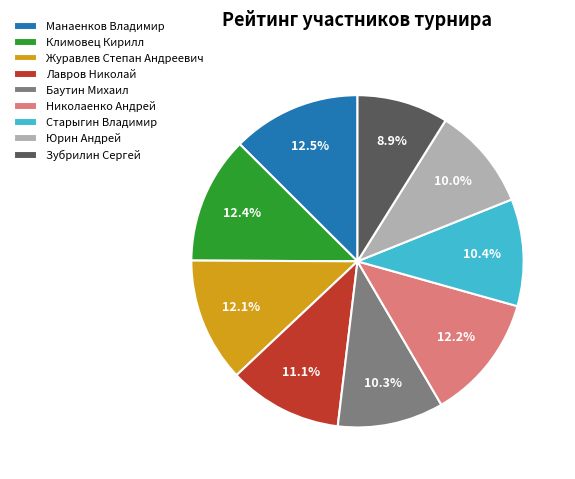

Count the number of slices in the pie.

9